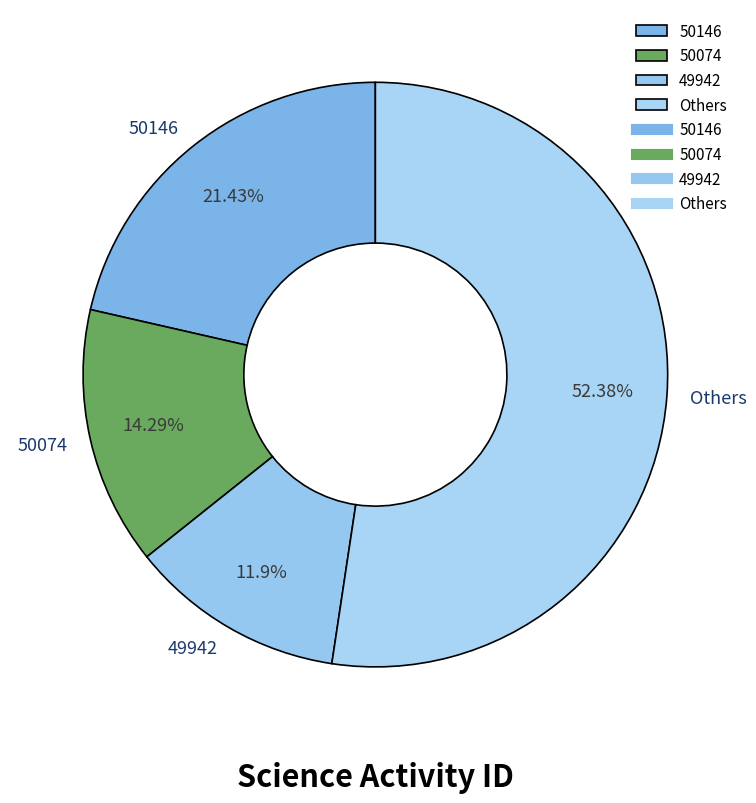

Do 50074 and 49942 together represent more than half of the pie?

No